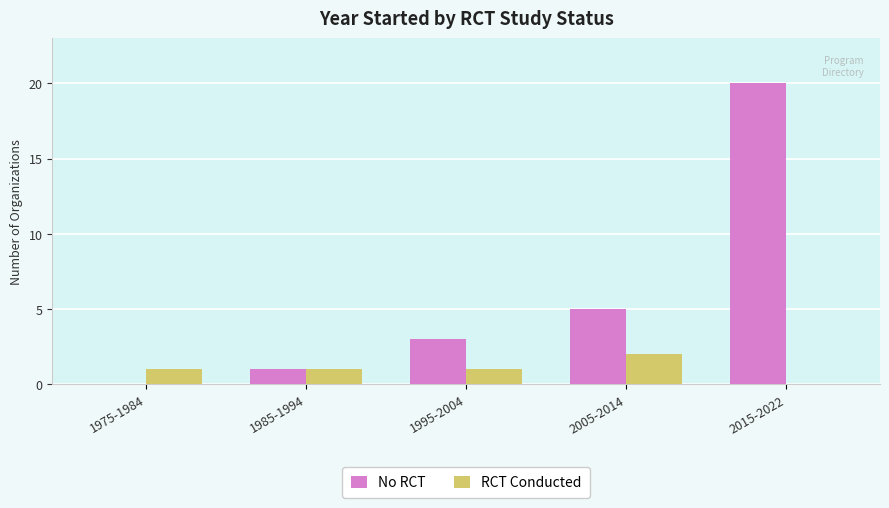

What is the highest value of the RCT Conducted series?

2